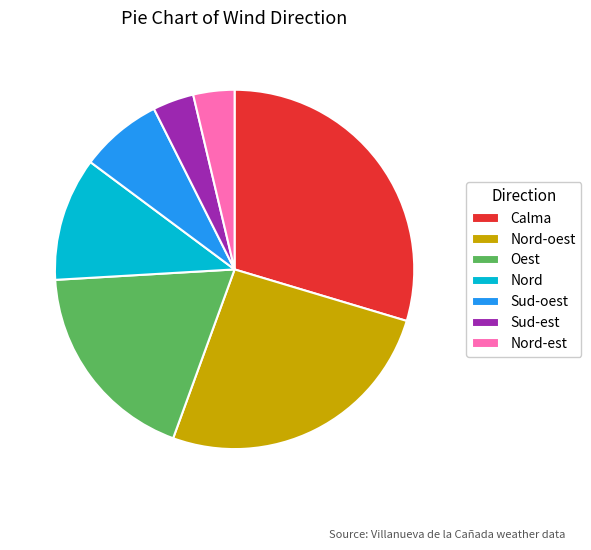

What is the largest slice in the pie chart?

Calma